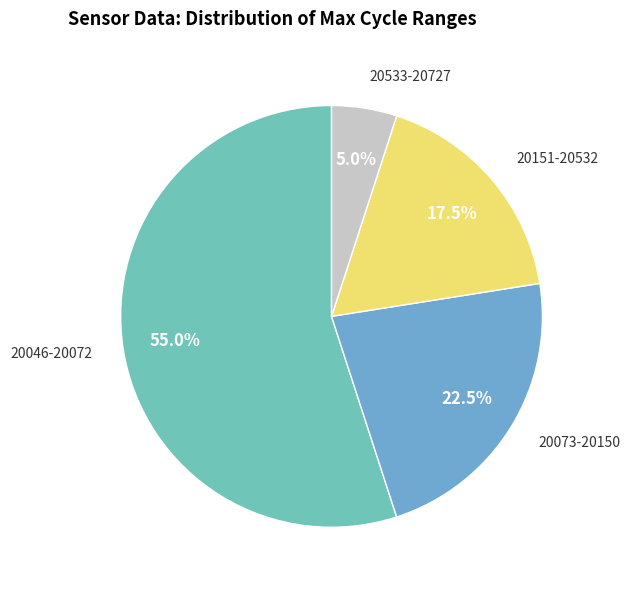

Does any single category account for the majority?

Yes